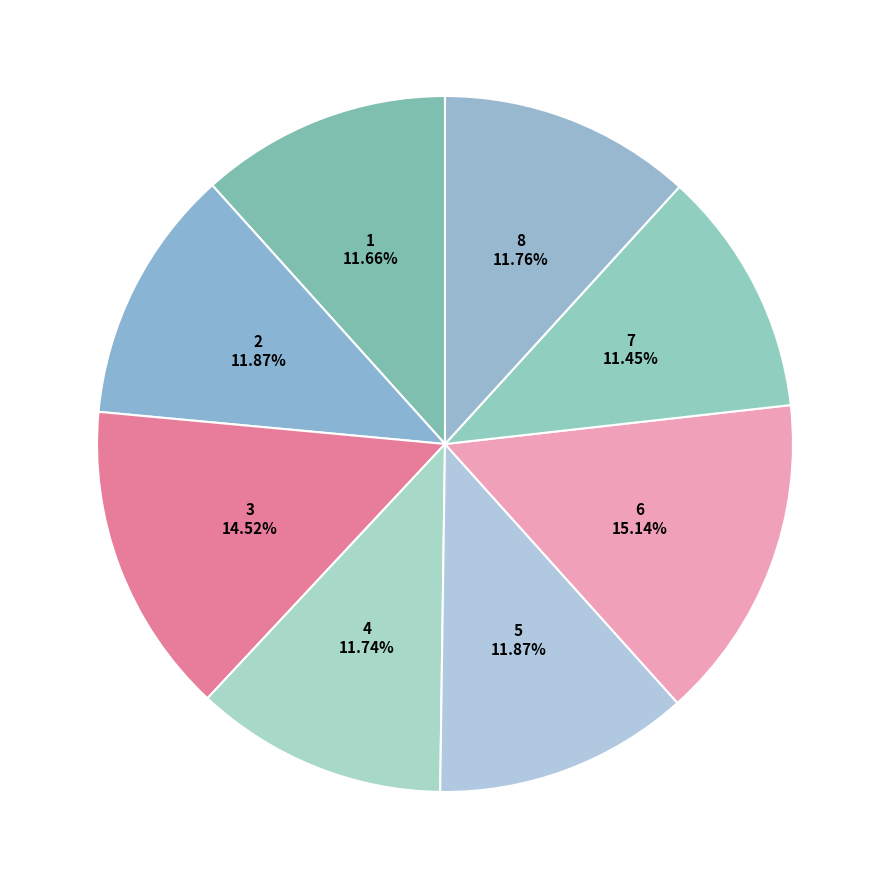

Is the sum of 6 and 1 greater than half?

No